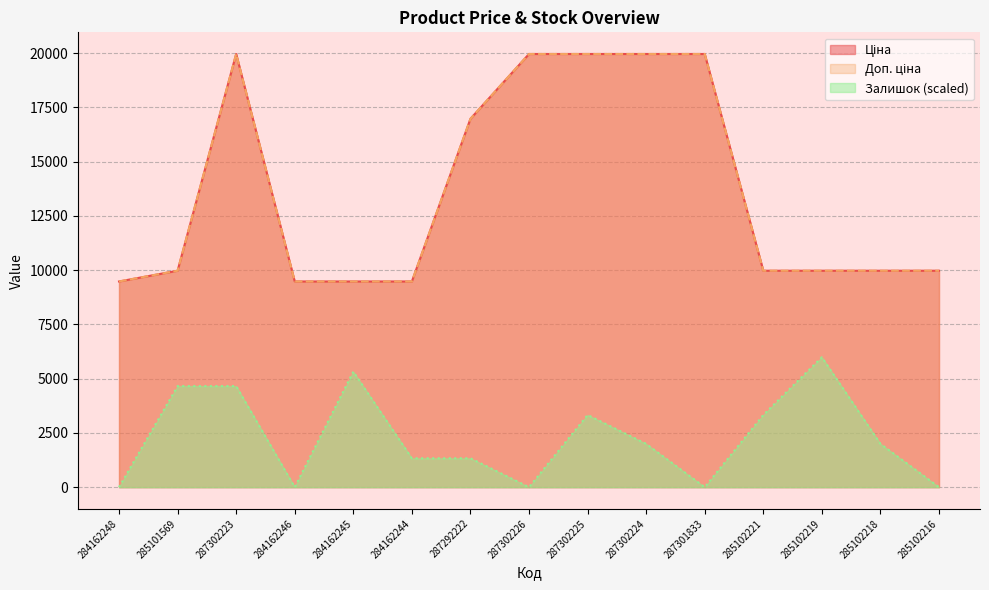

What is the approximate value of Залишок at 285102219?

5989.3